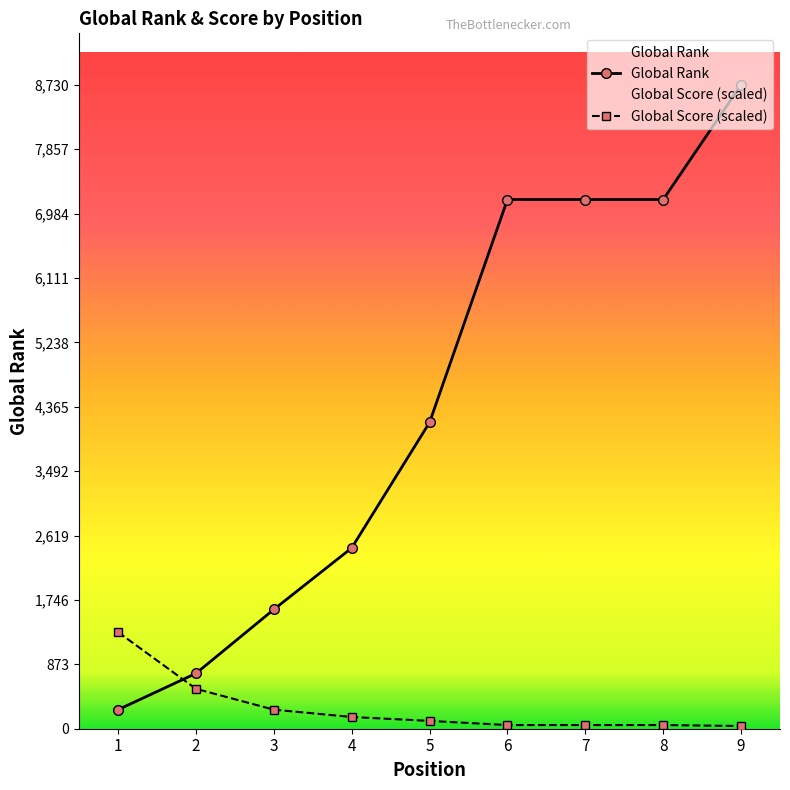

What is the total value across all series at 4?

2610.0